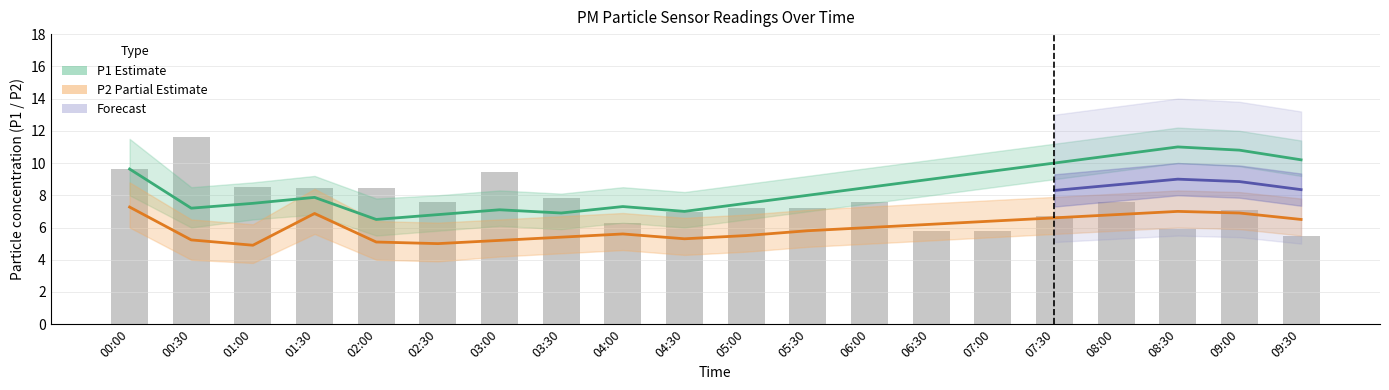

How many values in the P1 series exceed 8?

9